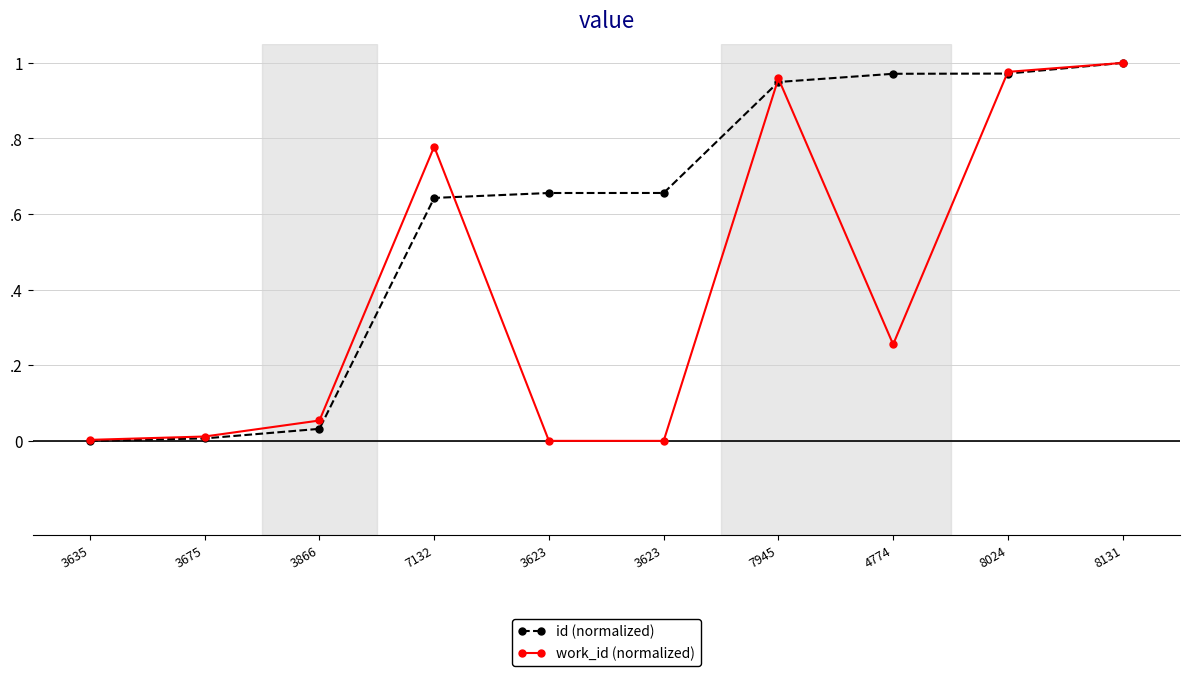

Between 3623 and 8131, which series saw the biggest shift?

work_id (normalized)